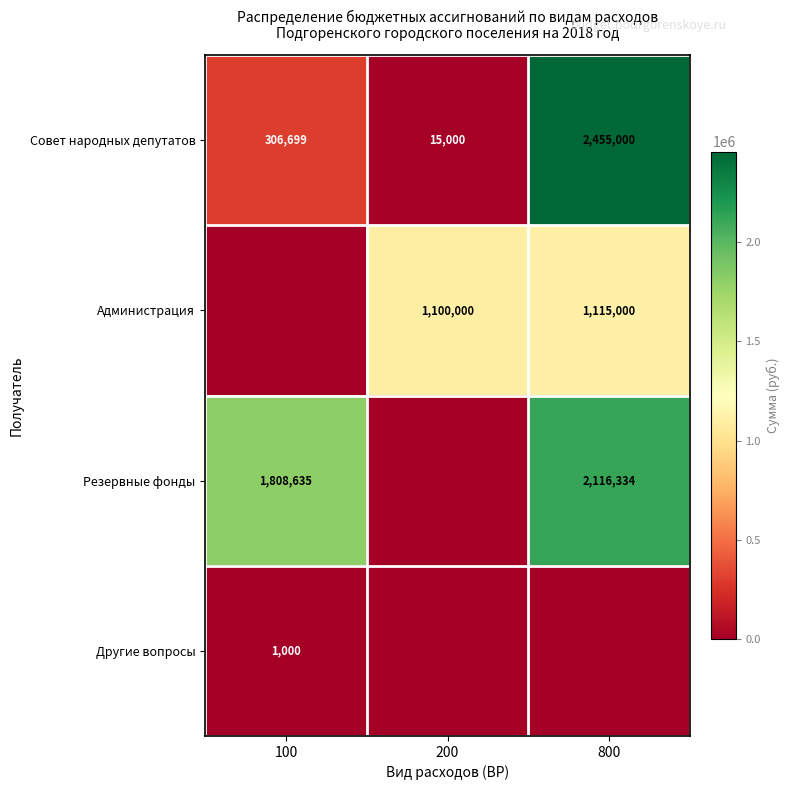

The value of Резервные фонды at 100 is 697605. True or false?

False